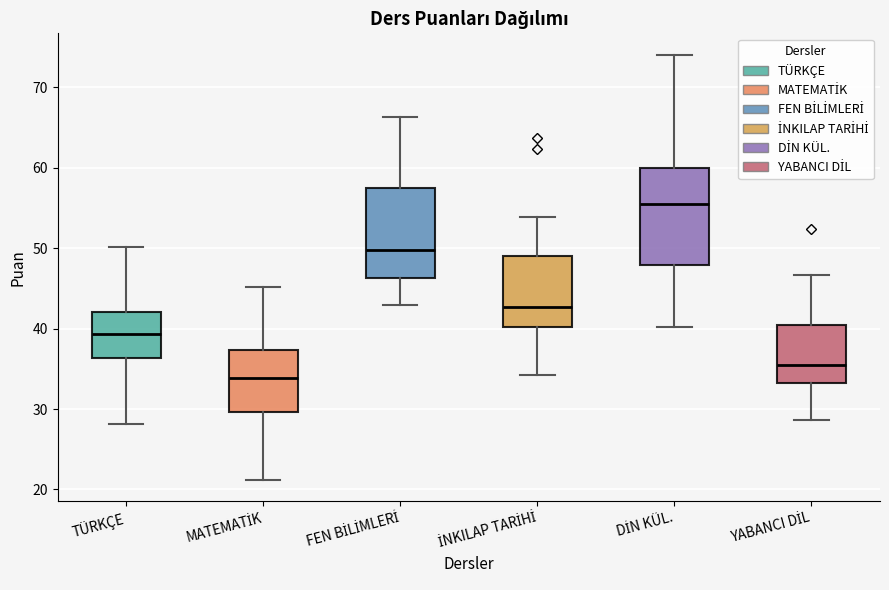

Reading left to right, read every box against the y-axis: the position of its median line, the range the box covers, and the ends of its whiskers. The values are not printed on the chart, so give them approximately, as read against the axis.

TÜRKÇE: median 39, box 36 to 42, whiskers 28 to 50
MATEMATİK: median 34, box 30 to 37, whiskers 21 to 45
FEN BİLİMLERİ: median 50, box 46 to 58, whiskers 43 to 66
İNKILAP TARİHİ: median 43, box 40 to 49, whiskers 34 to 54
DİN KÜL.: median 56, box 48 to 60, whiskers 40 to 74
YABANCI DİL: median 36, box 33 to 40, whiskers 29 to 47